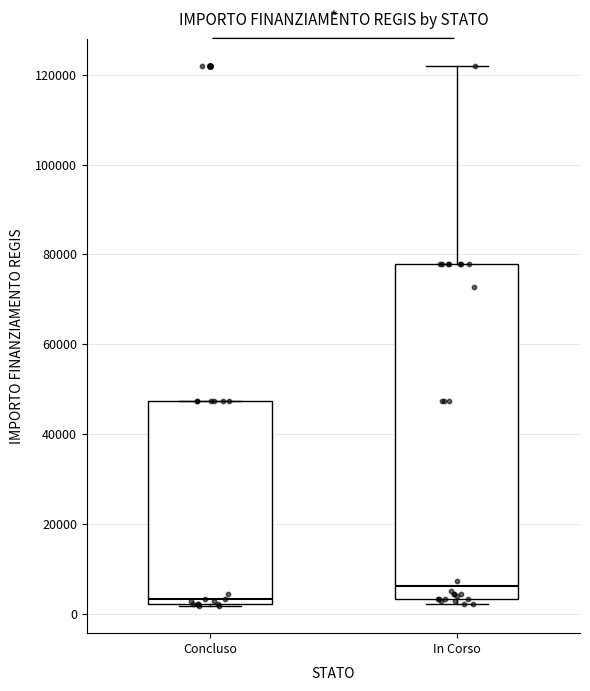

Which box's median line is the lowest?

Concluso